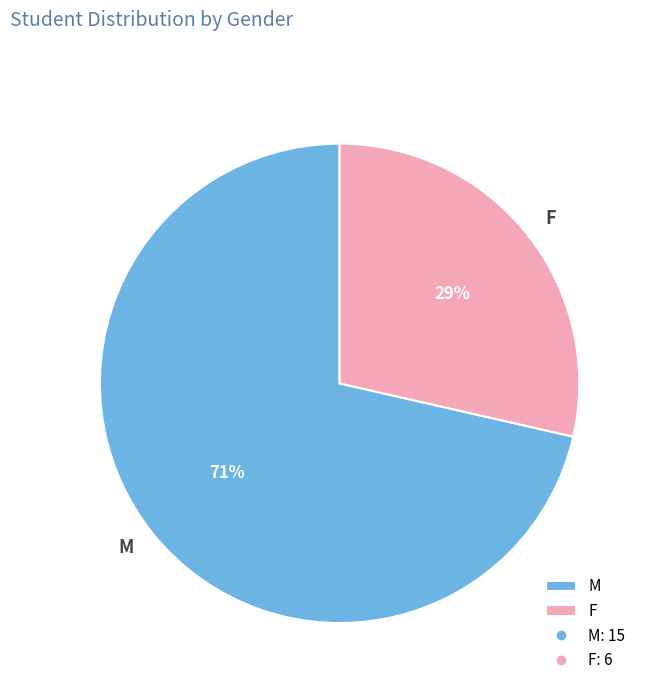

What is the ratio of the value at F to the value at M?

0.4